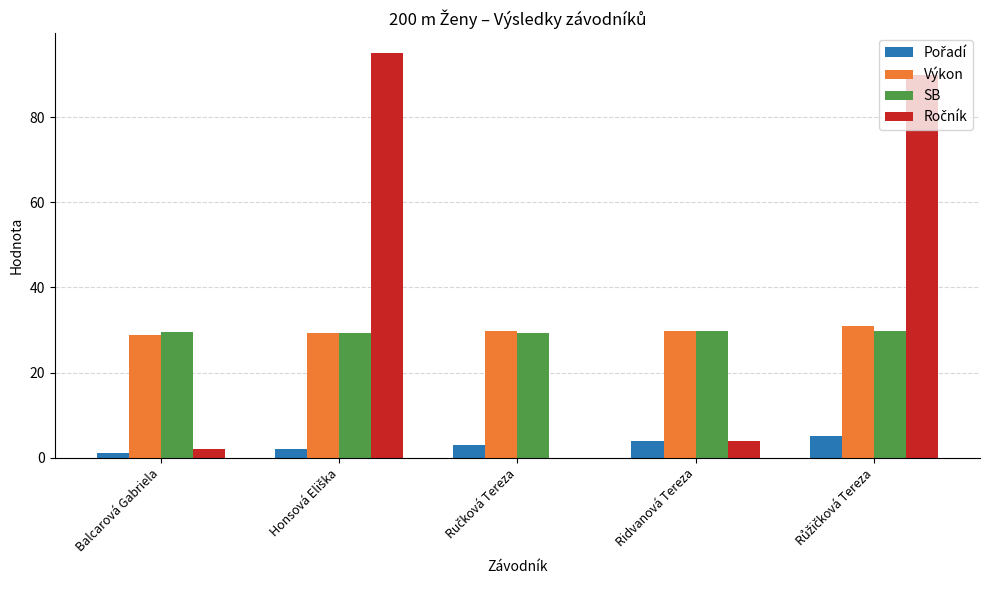

What is the sum of all Výkon values?

148.6